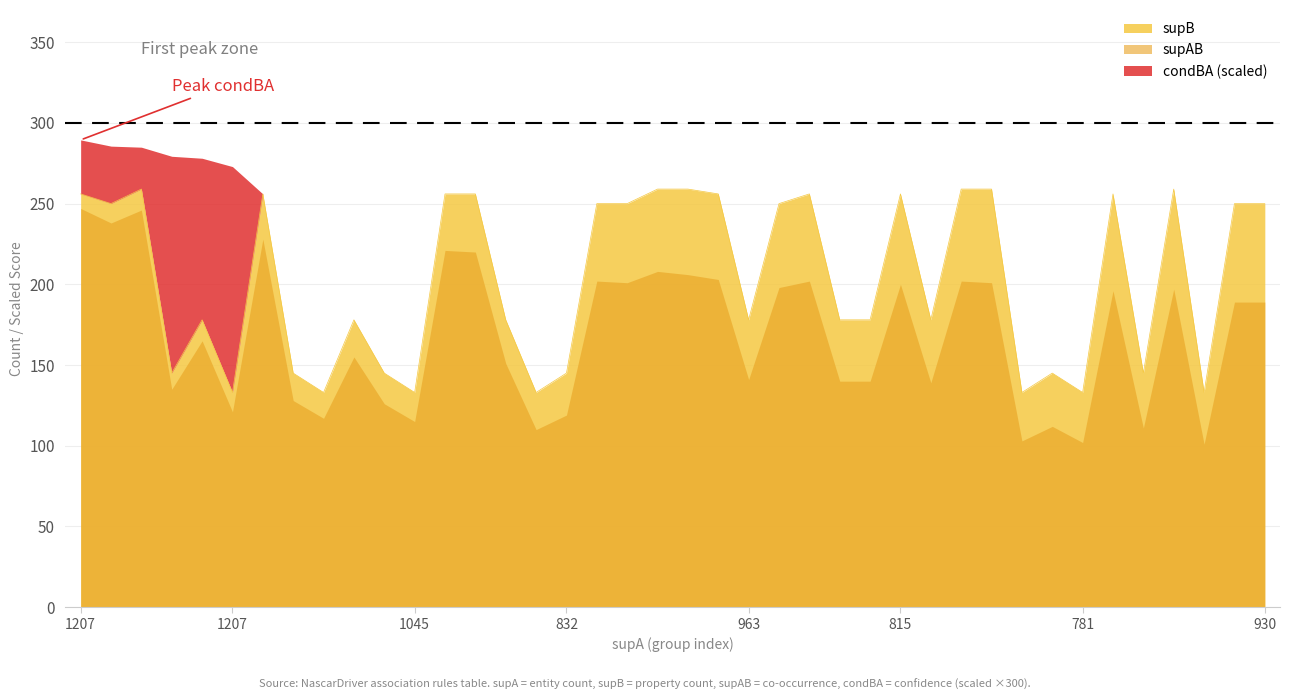

Reading right to left, extract all data points from this chart.

supB: 250.0	250.0	133.0	259.0	145.0	256.0	133.0	145.0	133.0	259.0	259.0	178.0	256.0	178.0	178.0	256.0	250.0	178.0	256.0	259.0	259.0	250.0	250.0	145.0	133.0	178.0	256.0	256.0	133.0	145.0	178.0	133.0	145.0	256.0	133.0	178.0	145.0	259.0	250.0	256.0
supAB: 189.0	189.0	101.0	197.0	111.0	196.0	102.0	112.0	103.0	201.0	202.0	139.0	200.0	140.0	140.0	202.0	198.0	141.0	203.0	206.0	208.0	201.0	202.0	119.0	110.0	151.0	220.0	221.0	115.0	126.0	155.0	117.0	128.0	228.0	121.0	165.0	135.0	246.0	238.0	247.0
condBA: 0.8	0.8	0.8	0.8	0.8	0.8	0.8	0.8	0.8	0.8	0.8	0.8	0.8	0.8	0.8	0.8	0.8	0.8	0.8	0.8	0.8	0.8	0.8	0.8	0.8	0.8	0.9	0.9	0.9	0.9	0.9	0.9	0.9	0.9	0.9	0.9	0.9	0.9	1.0	1.0